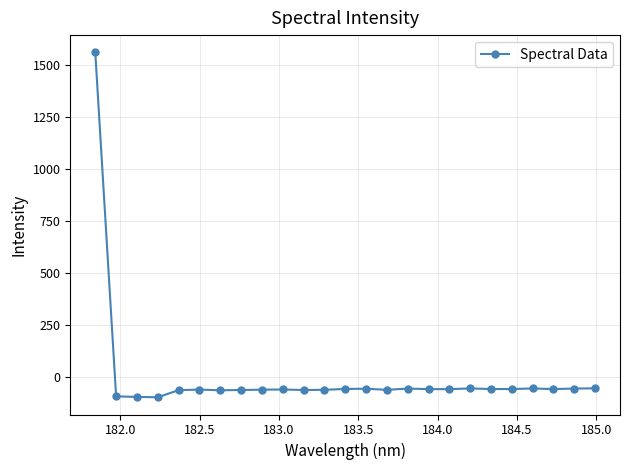

What is the smallest value displayed?

-95.1